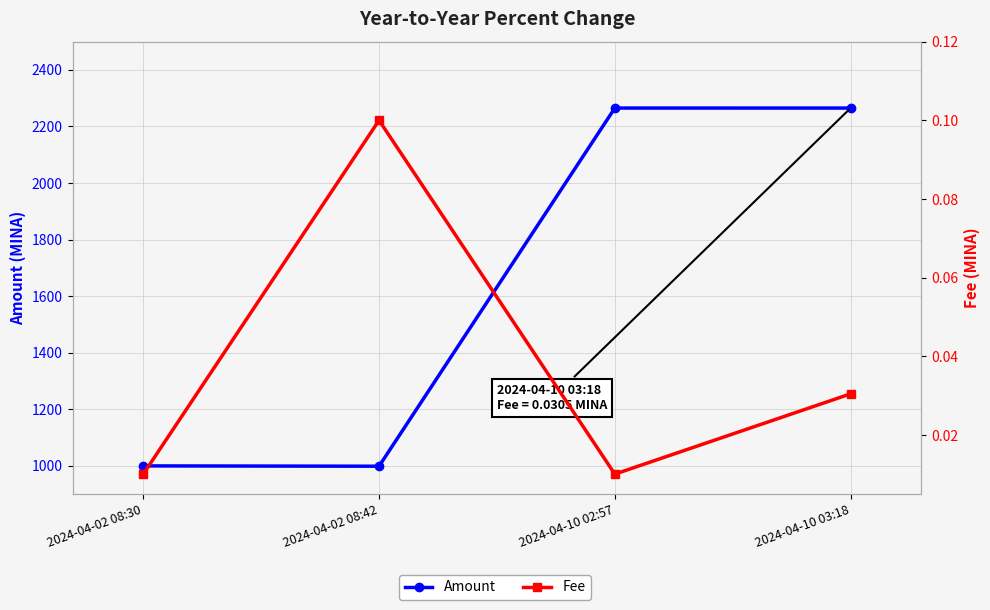

True or false: Fee and Amount cross at least once.

False